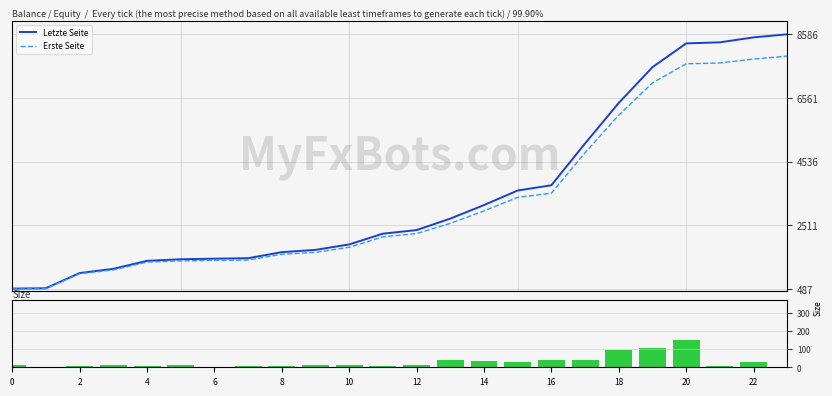

How many groups of bars are there?

24